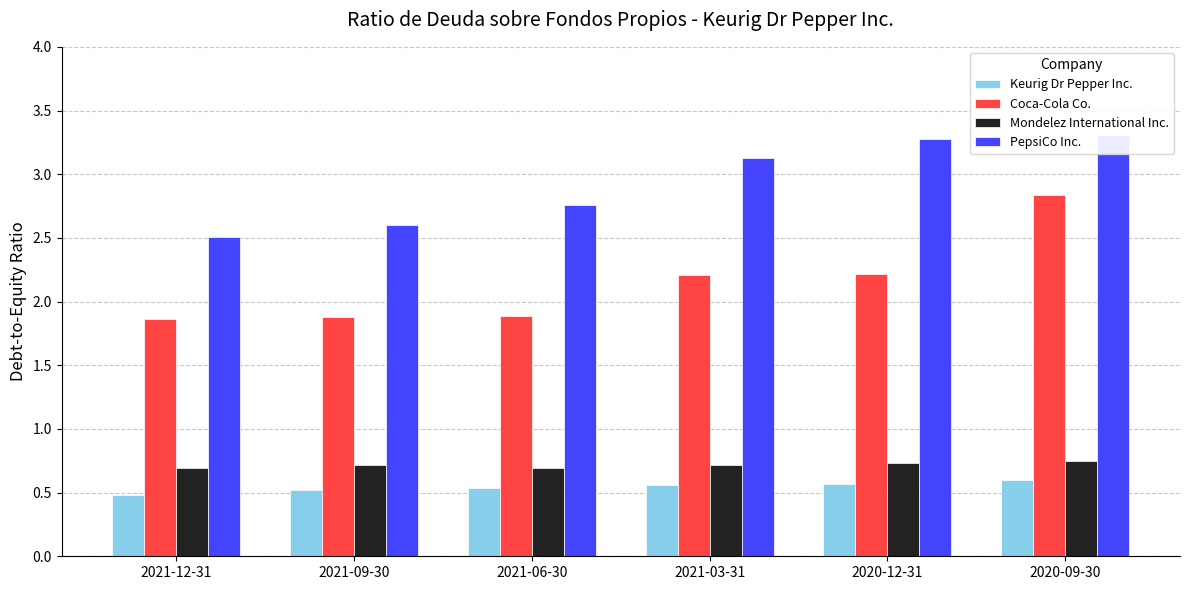

Reading left to right, list all the values displayed in this chart.

Keurig Dr Pepper Inc.: 2021-12-31=0.5	2021-09-30=0.5	2021-06-30=0.5	2021-03-31=0.6	2020-12-31=0.6	2020-09-30=0.6
Coca-Cola Co.: 2021-12-31=1.9	2021-09-30=1.9	2021-06-30=1.9	2021-03-31=2.2	2020-12-31=2.2	2020-09-30=2.8
Mondelez International Inc.: 2021-12-31=0.7	2021-09-30=0.7	2021-06-30=0.7	2021-03-31=0.7	2020-12-31=0.7	2020-09-30=0.8
PepsiCo Inc.: 2021-12-31=2.5	2021-09-30=2.6	2021-06-30=2.8	2021-03-31=3.1	2020-12-31=3.3	2020-09-30=3.3